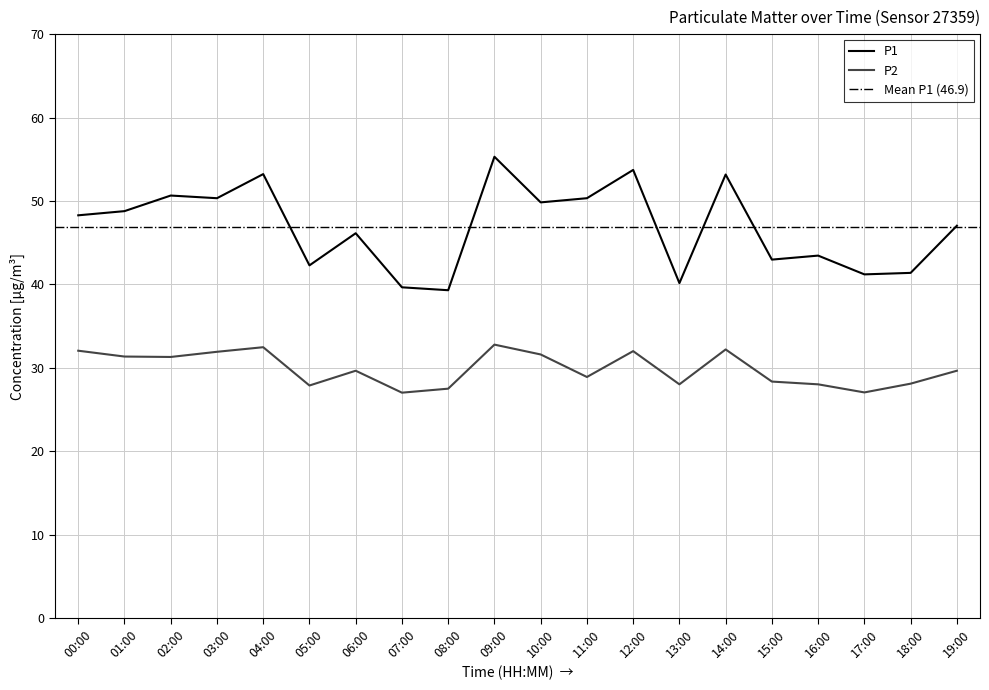

Which series has the largest total across all categories?

P1